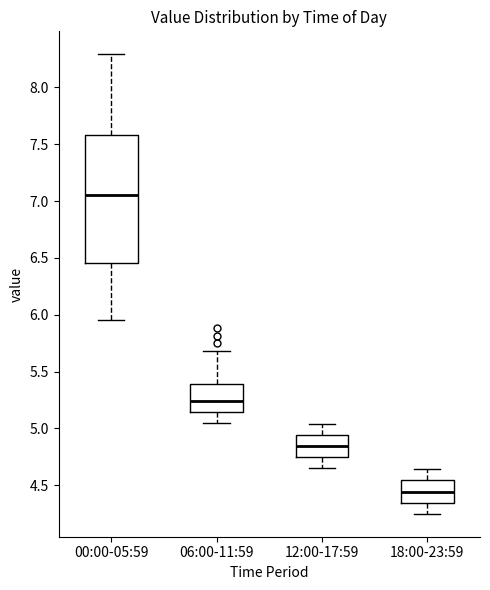

Where is the lower edge of the box for 06:00-11:59 on the y-axis? The values are not printed on the chart, so give them approximately, as read against the axis.

5.15